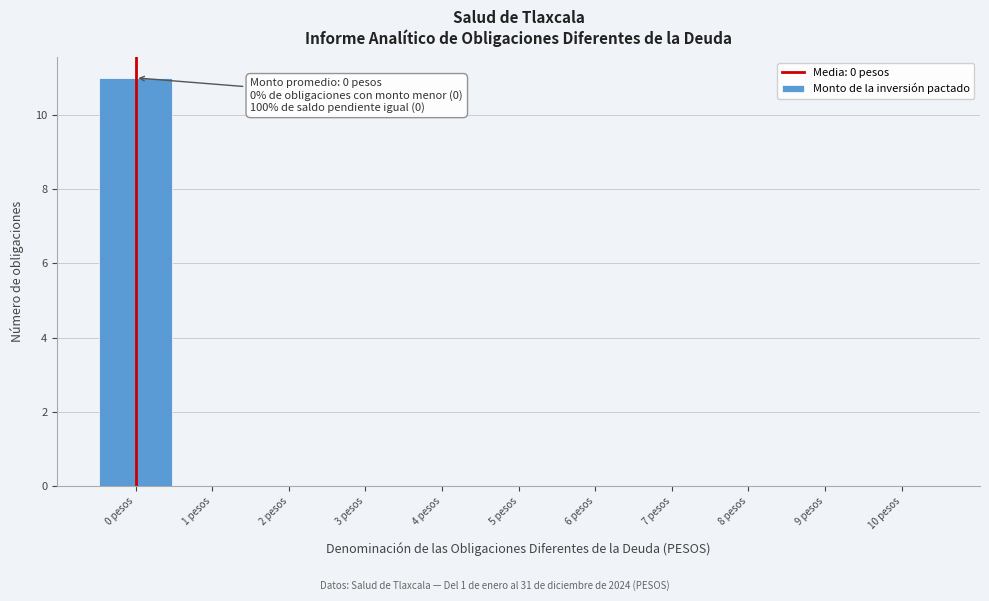

Over which range of the x-axis is the bar tallest?

-0.5 to 0.5